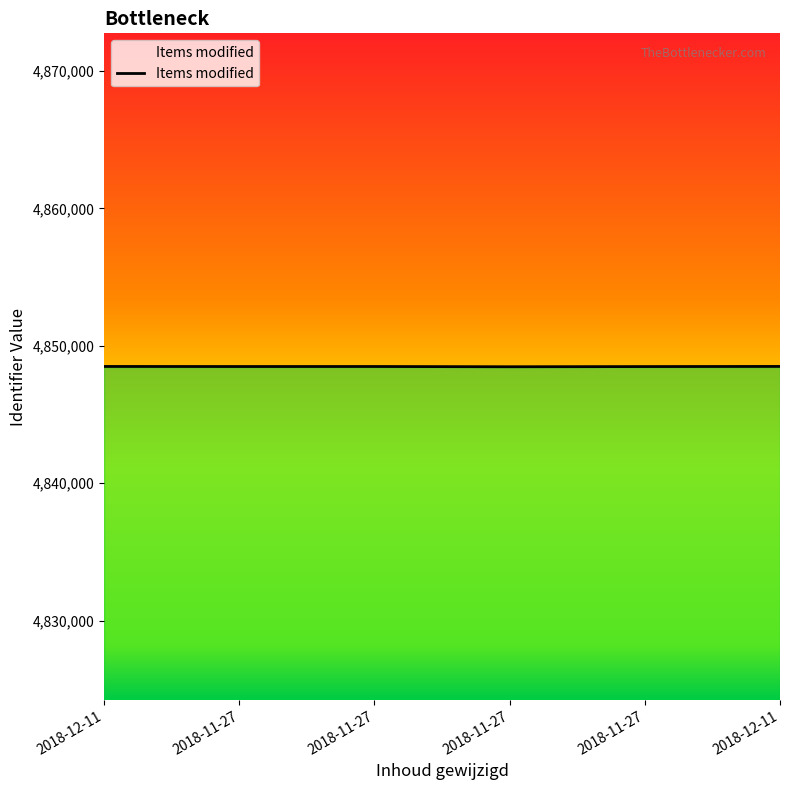

At which label does the data first exceed 4848489?

2018-12-11